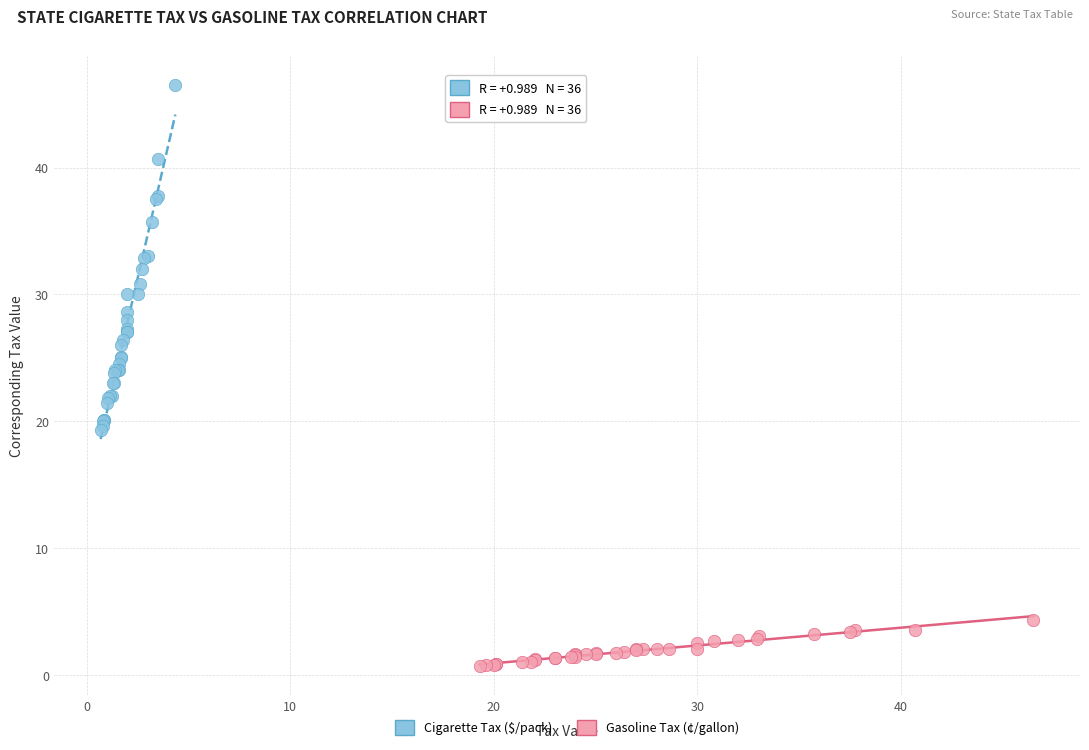

Which series reaches the maximum Y coordinate?

Cigarette Tax ($/pack)